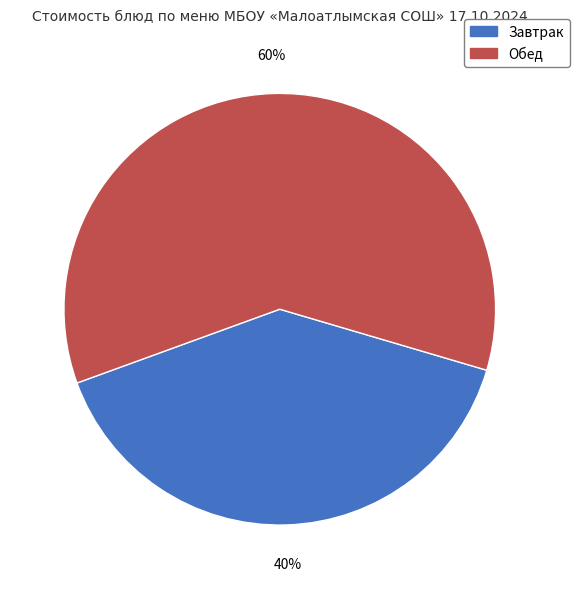

To the nearest percent, what is the difference between the largest and smallest slice percentages?

20%